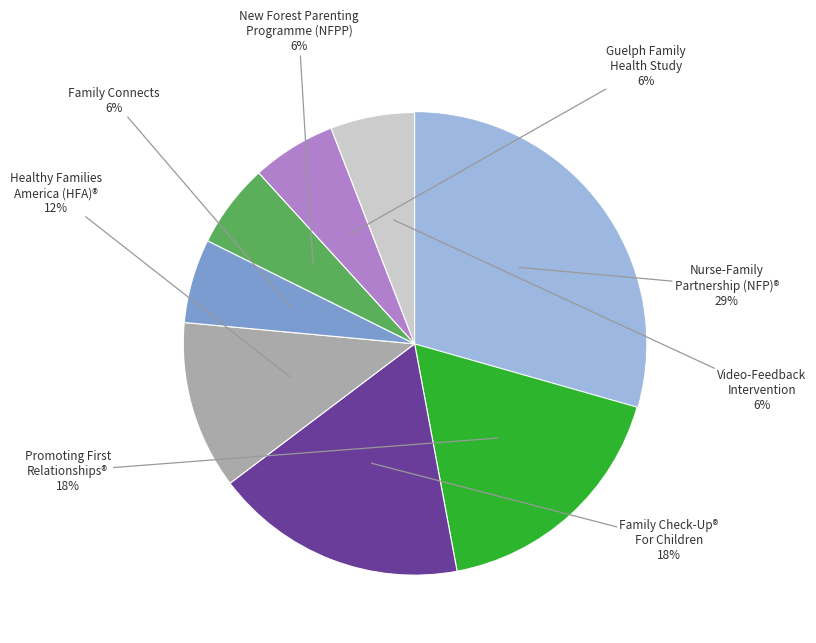

Is there any slice that represents more than half of the pie?

No